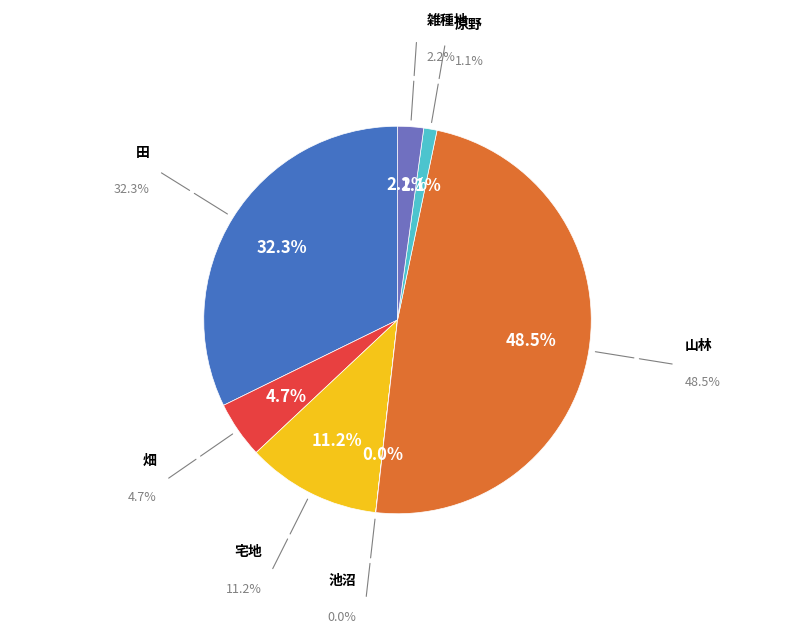

Which has a higher value, 田 or 原野?

田